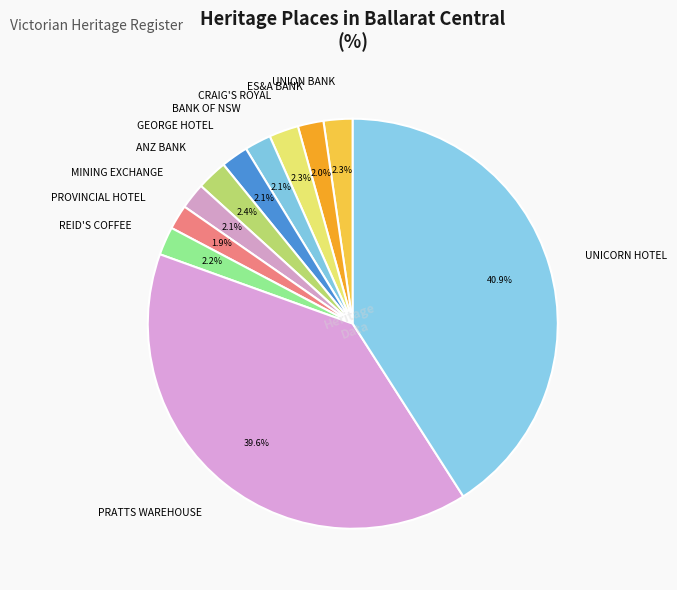

Is there any slice that represents more than half of the pie?

No